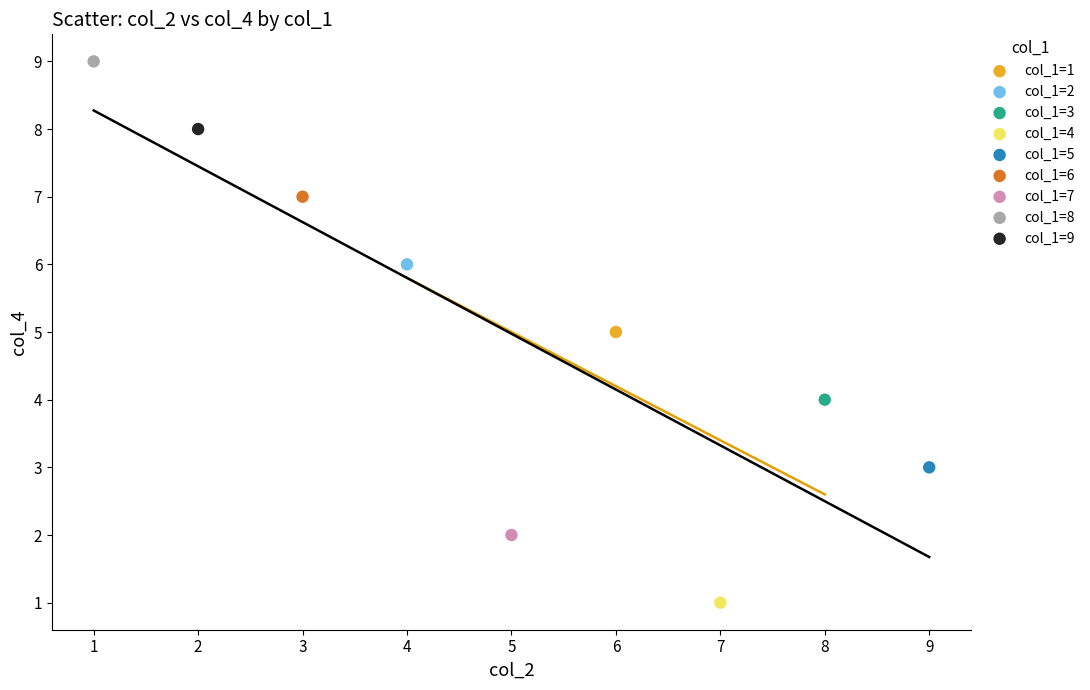

What are all the series names shown in the legend?

col_1=1, col_1=2, col_1=3, col_1=4, col_1=5, col_1=6, col_1=7, col_1=8, col_1=9